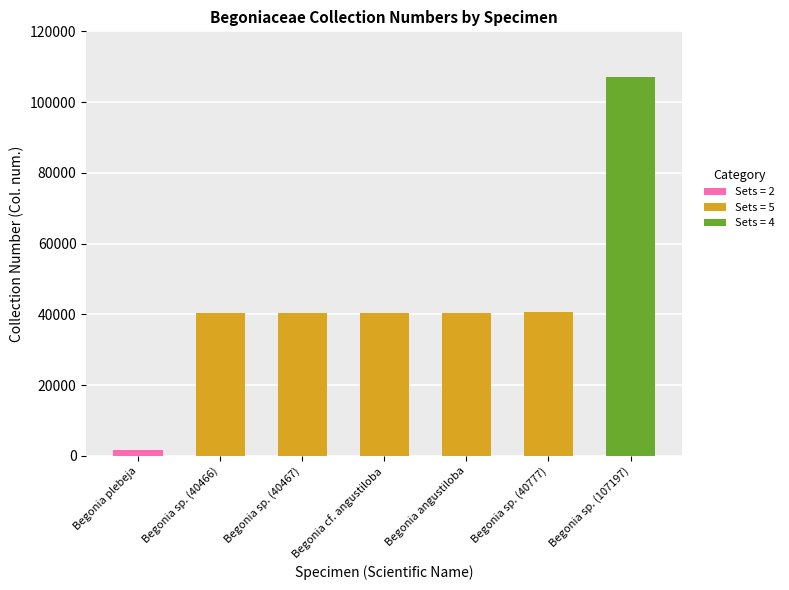

What is the sum of all values?

311750